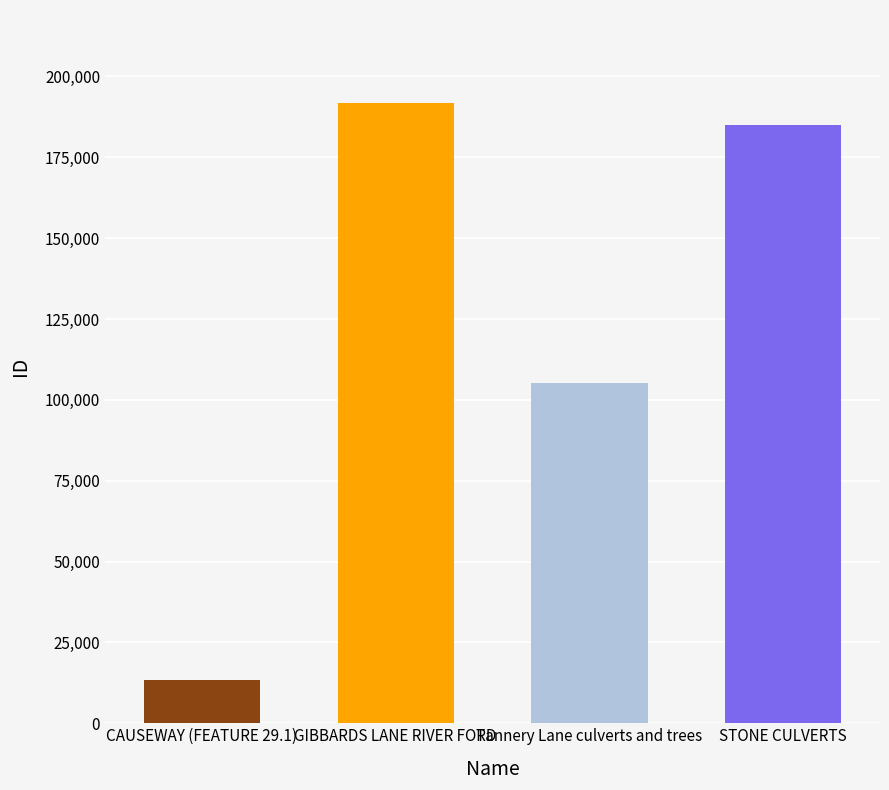

What is the label of the 2nd bar from the left?

GIBBARDS LANE RIVER FORD